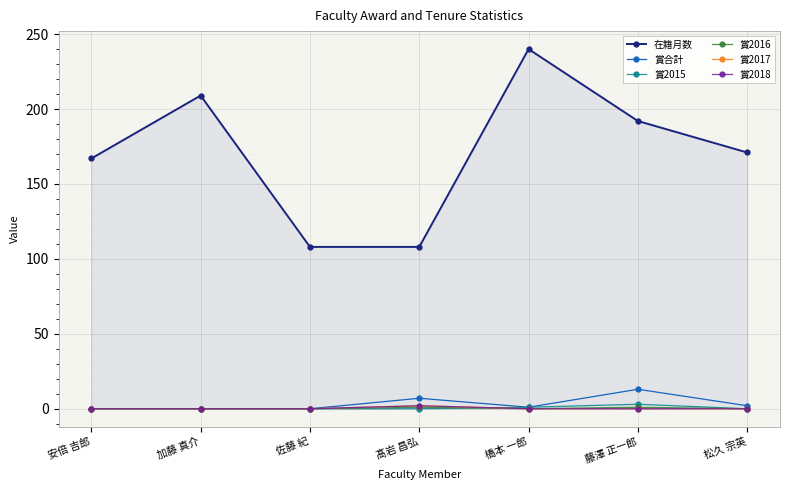

How many 賞2017 values are between 0 and 1?

6